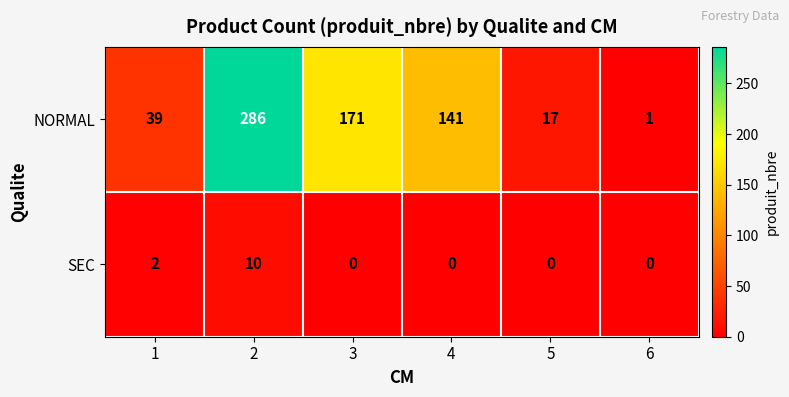

Is it true that SEC equals 0 at 3?

True